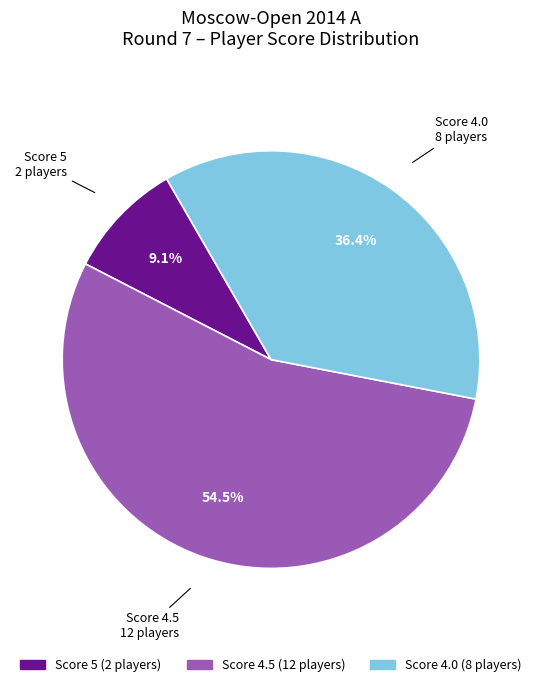

Is there any slice that represents more than half of the pie?

Yes